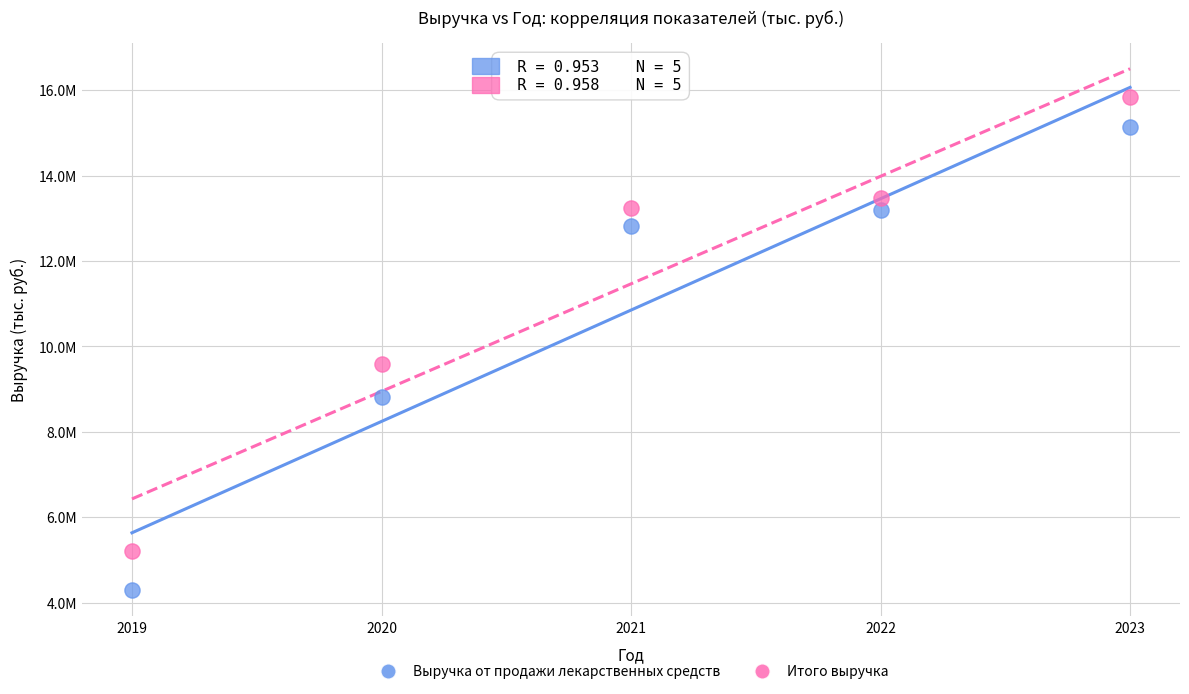

Which series has the largest Y range (max minus min)?

Выручка от продажи лекарственных средств